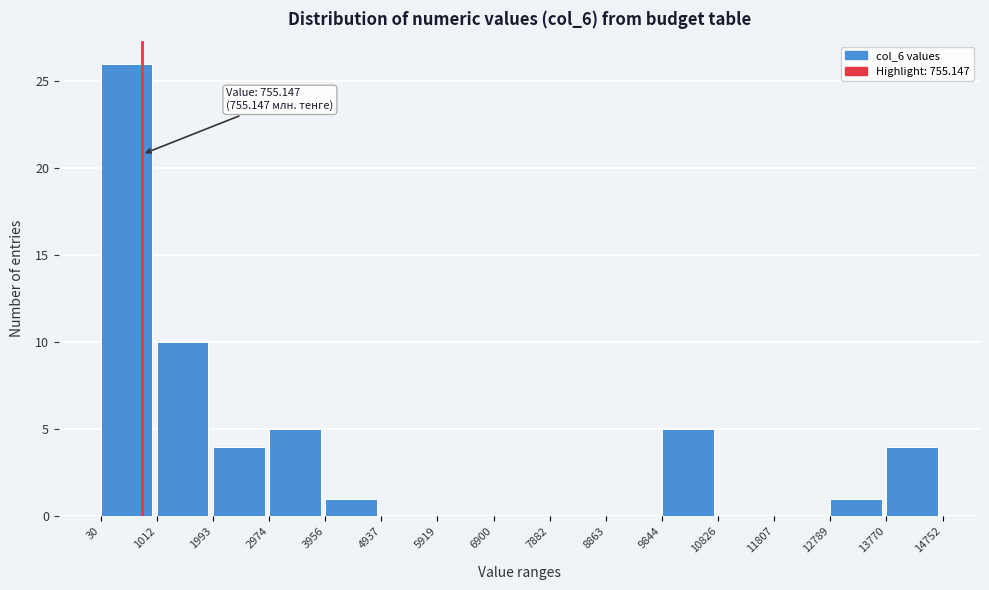

Over which range of the x-axis is the bar tallest?

30 to 1012